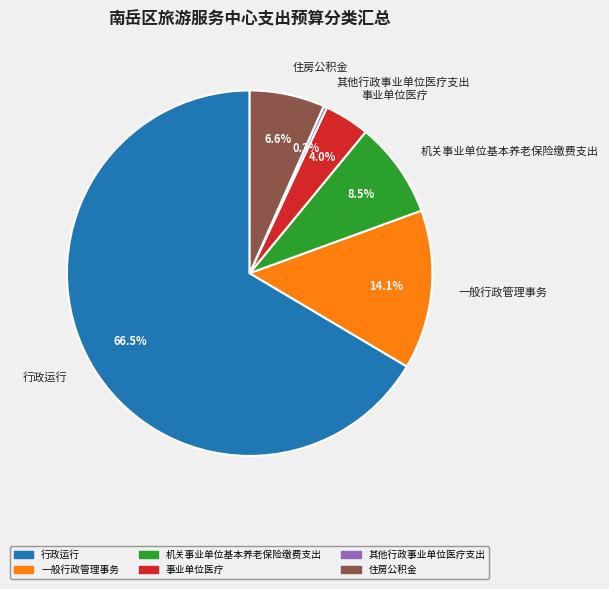

Do 行政运行 and 机关事业单位基本养老保险缴费支出 together represent more than half of the pie?

Yes